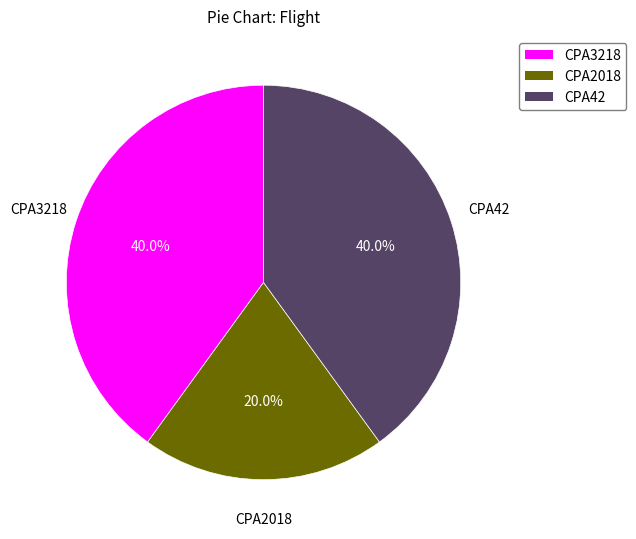

What percentage is the CPA42 slice, to the nearest percent?

40%